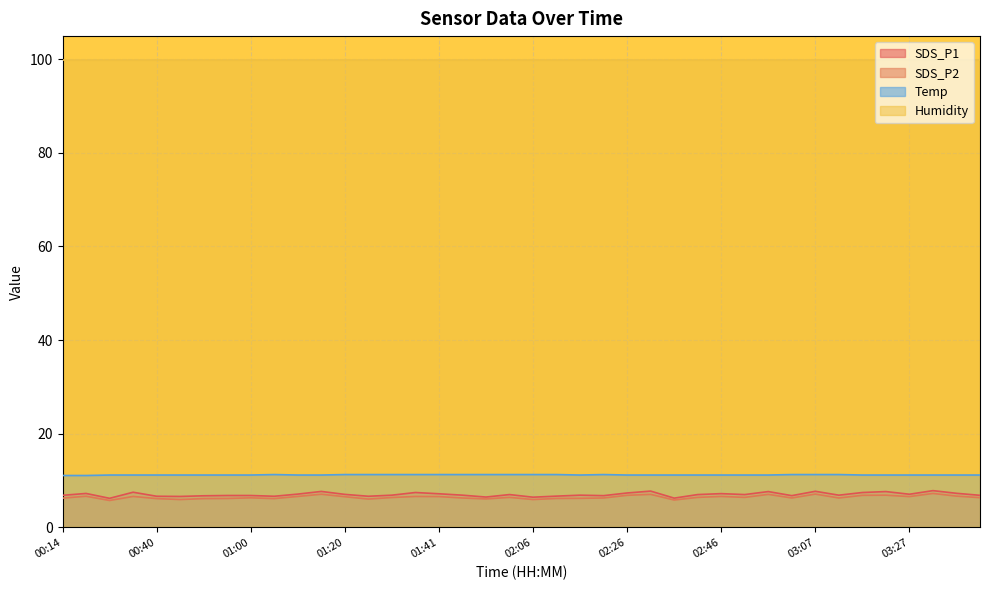

What is the sum of all SDS_P1 values?

281.8